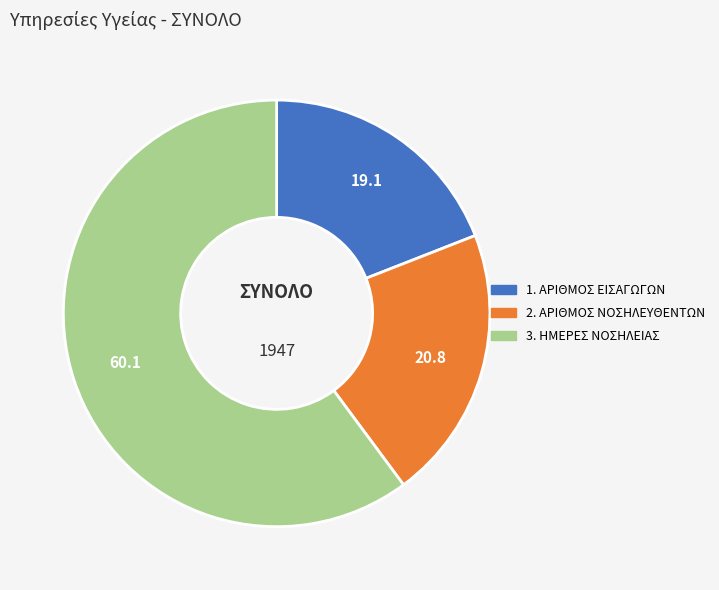

Which has a higher value, 1. ΑΡΙΘΜΟΣ ΕΙΣΑΓΩΓΩΝ or 2. ΑΡΙΘΜΟΣ ΝΟΣΗΛΕΥΘΕΝΤΩΝ?

2. ΑΡΙΘΜΟΣ ΝΟΣΗΛΕΥΘΕΝΤΩΝ